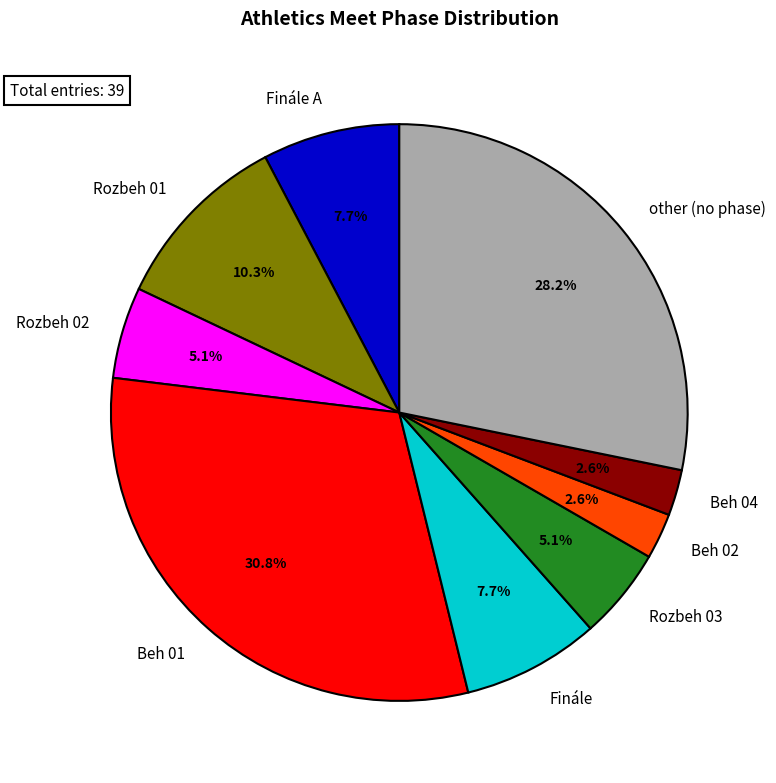

Which category has the biggest portion of the pie?

Beh 01